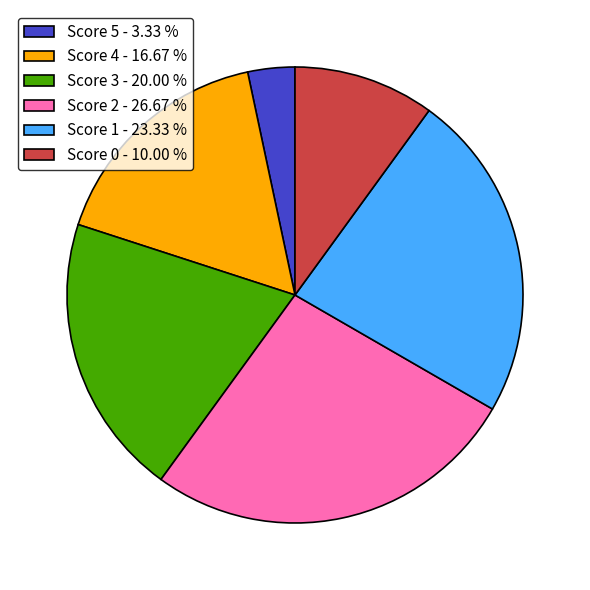

Which category has the smallest portion of the pie?

Score 5 - 3.33 %